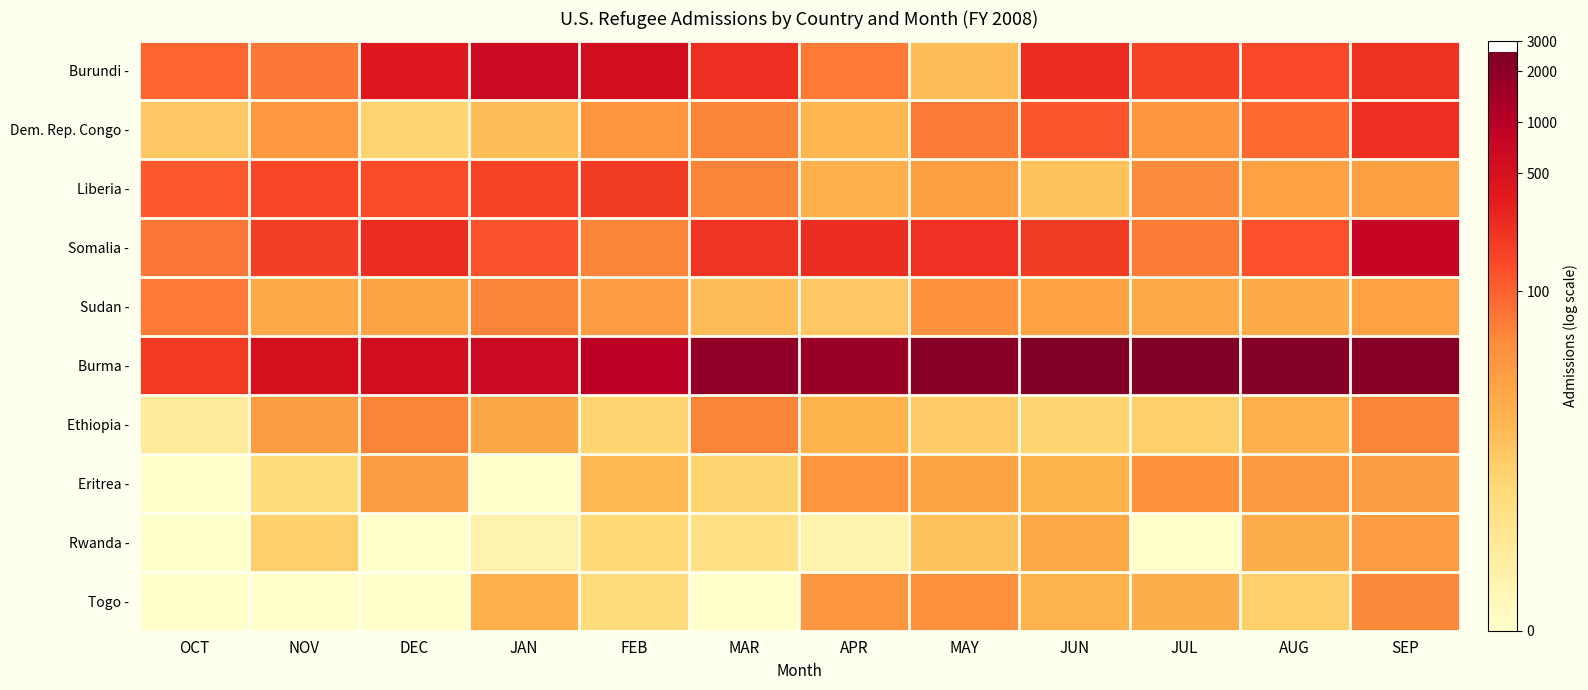

Reading left to right, transcribe all the data shown in this chart.

Burundi -: OCT=4.6	NOV=4.2	DEC=6.0	JAN=6.5	FEB=6.3	MAR=5.5	APR=4.2	MAY=2.6	JUN=5.5	JUL=5.1	AUG=5.0	SEP=5.4
Dem. Rep. Congo -: OCT=2.4	NOV=3.6	DEC=2.1	JAN=2.6	FEB=3.7	MAR=4.1	APR=2.8	MAY=4.2	JUN=4.8	JUL=3.7	AUG=4.5	SEP=5.5
Liberia -: OCT=4.7	NOV=5.0	DEC=5.0	JAN=5.1	FEB=5.3	MAR=4.1	APR=3.0	MAY=3.5	JUN=2.6	JUL=3.9	AUG=3.4	SEP=3.4
Somalia -: OCT=4.3	NOV=5.2	DEC=5.5	JAN=4.8	FEB=4.1	MAR=5.4	APR=5.5	MAY=5.4	JUN=5.3	JUL=4.2	AUG=4.9	SEP=6.6
Sudan -: OCT=4.2	NOV=3.2	DEC=3.3	JAN=4.1	FEB=3.6	MAR=2.6	APR=2.4	MAY=3.8	JUN=3.4	JUL=3.2	AUG=3.1	SEP=3.4
Burma -: OCT=5.3	NOV=6.2	DEC=6.3	JAN=6.5	FEB=6.8	MAR=7.6	APR=7.4	MAY=7.7	JUN=7.9	JUL=7.8	AUG=7.7	SEP=7.7
Ethiopia -: OCT=1.1	NOV=3.5	DEC=4.1	JAN=3.2	FEB=2.1	MAR=4.1	APR=2.9	MAY=2.3	JUN=2.1	JUL=2.2	AUG=3.0	SEP=4.1
Eritrea -: OCT=0.0	NOV=1.8	DEC=3.5	JAN=0.0	FEB=2.8	MAR=2.1	APR=3.7	MAY=3.3	JUN=2.9	JUL=3.8	AUG=3.6	SEP=3.5
Rwanda -: OCT=0.0	NOV=2.2	DEC=0.0	JAN=0.7	FEB=1.9	MAR=1.6	APR=0.7	MAY=2.6	JUN=3.2	JUL=0.0	AUG=3.0	SEP=3.5
Togo -: OCT=0.0	NOV=0.0	DEC=0.0	JAN=3.0	FEB=1.8	MAR=0.0	APR=3.7	MAY=3.8	JUN=2.9	JUL=3.0	AUG=2.2	SEP=4.0